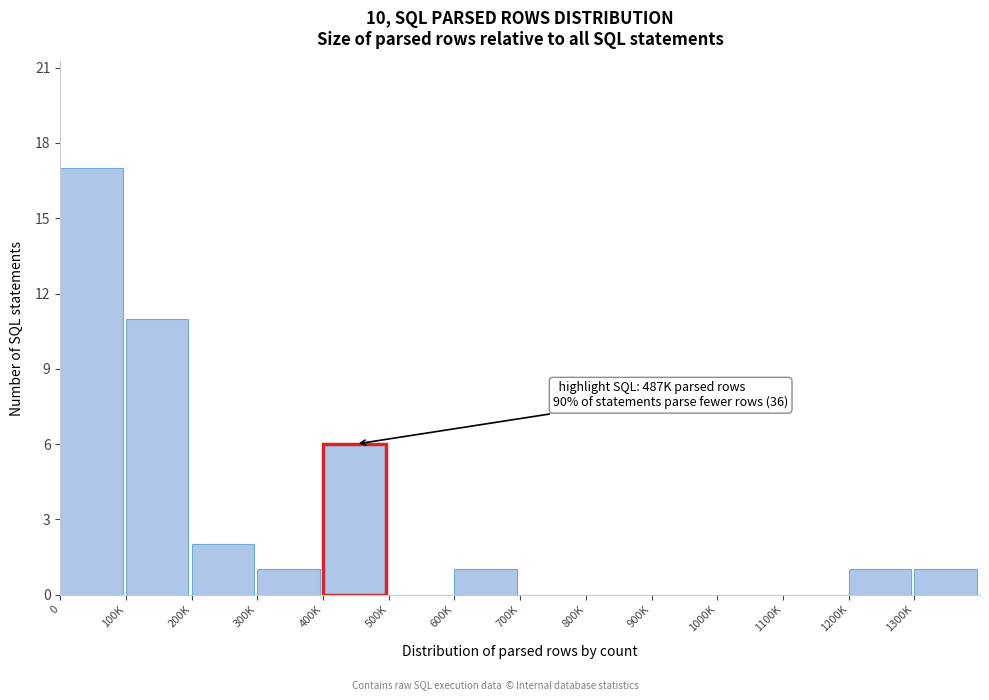

Reading right to left, extract all data points from this chart.

1300K=1	1200K=1	1100K=0	1000K=0	900K=0	800K=0	700K=0	600K=1	500K=0	400K=6	300K=1	200K=2	100K=11	0=17